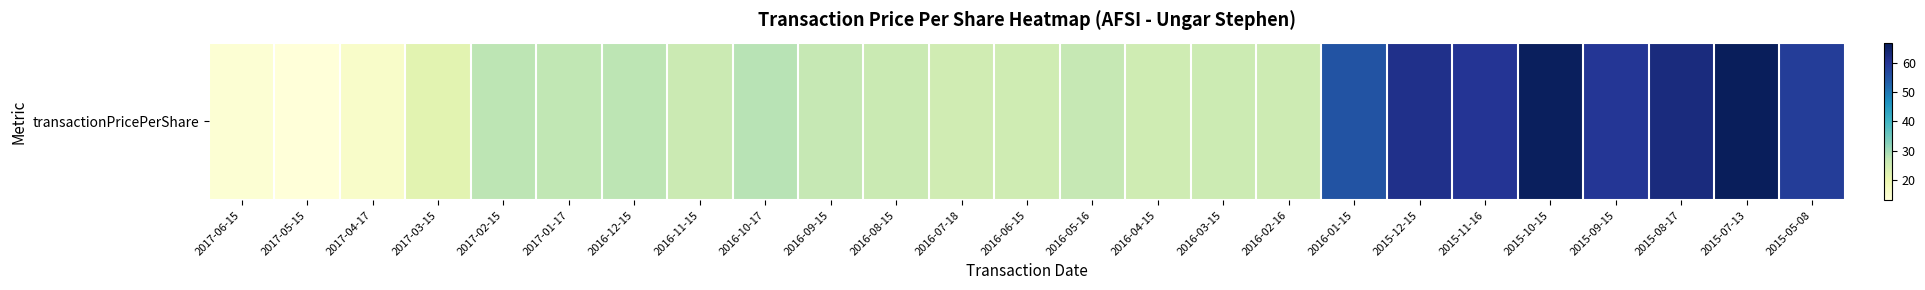

Between 2015-12-15 and 2016-12-15, which is larger?

2015-12-15